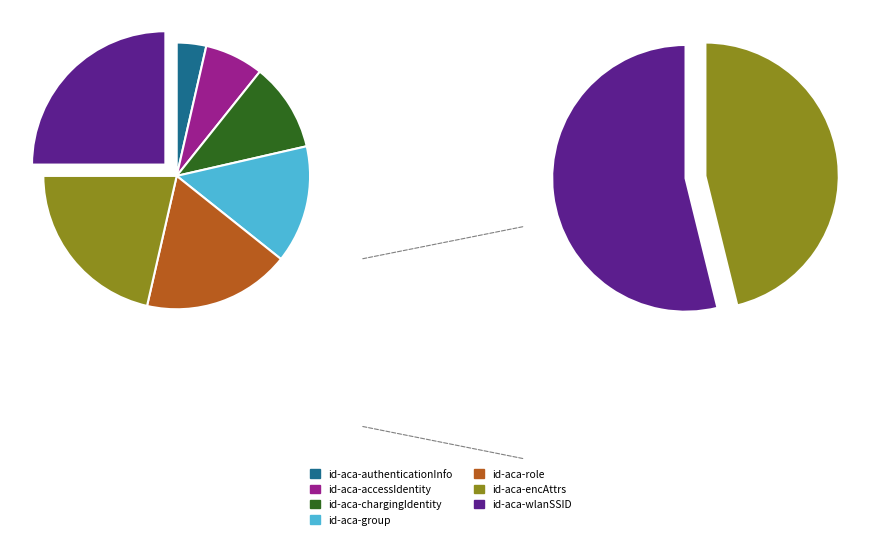

What is the change in value from id-aca-authenticationInfo to id-aca-wlanSSID?

+6